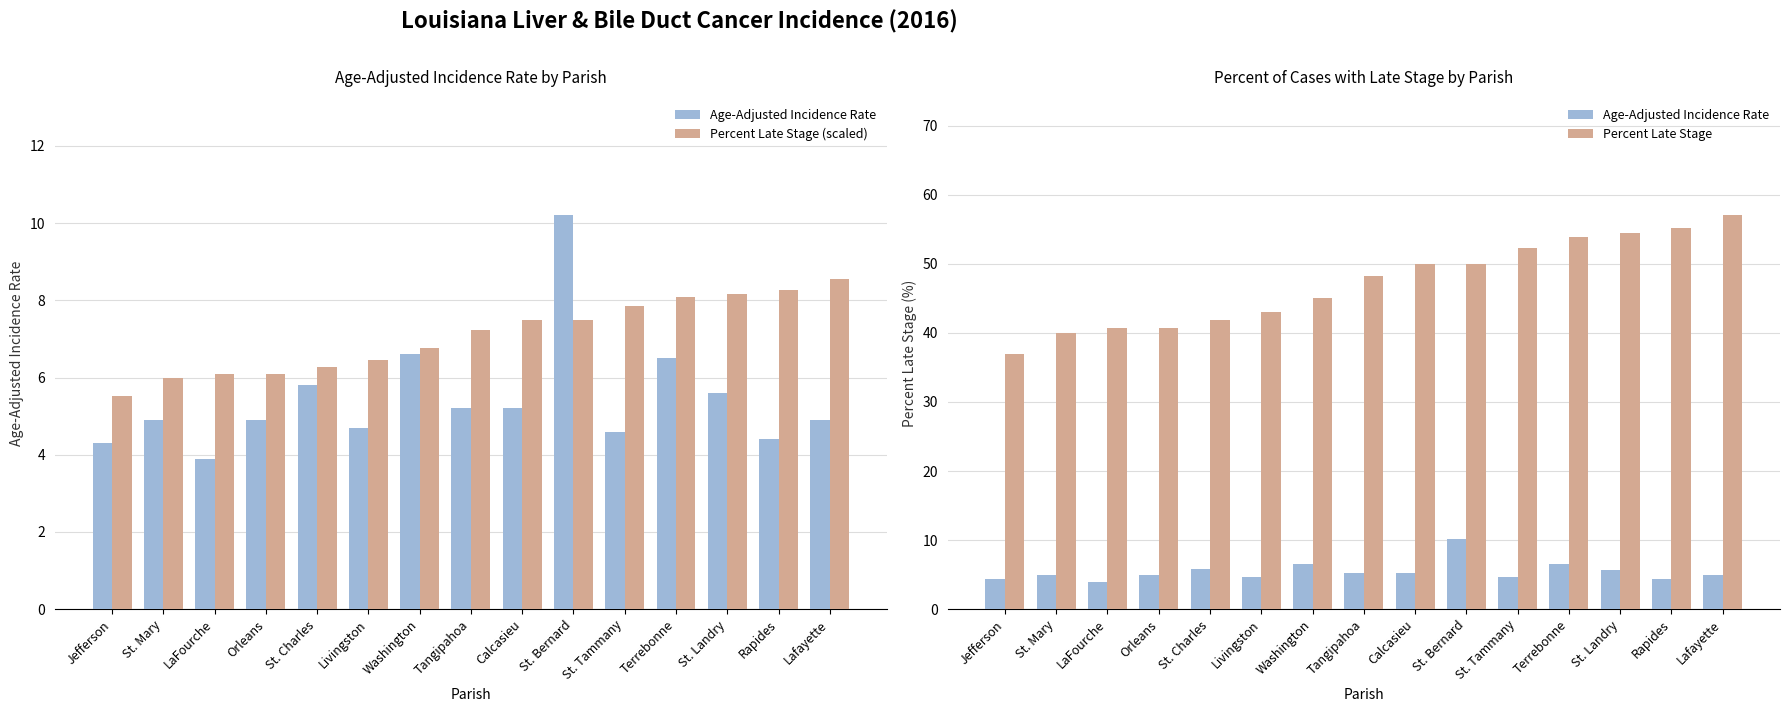

What is the average value of the Percent Late Stage (scaled) series?

7.1